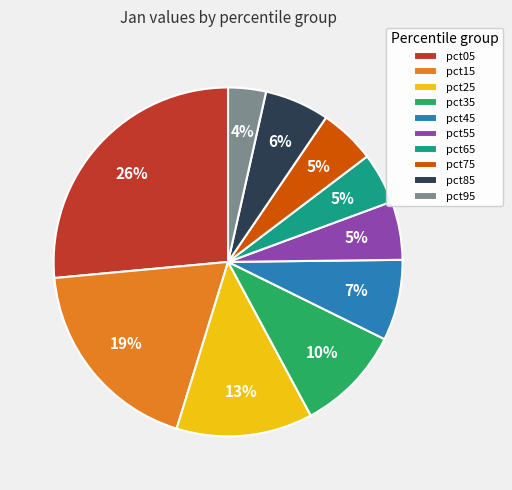

To the nearest percent, what is the combined percentage of pct05 and pct65?

31%